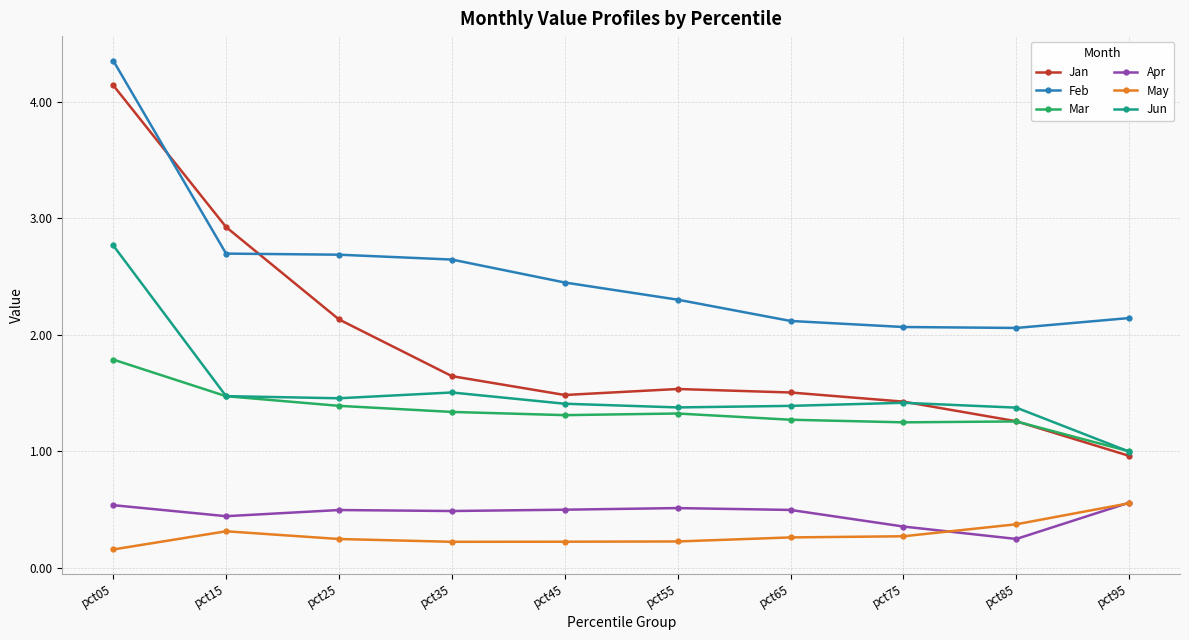

True or false: Mar has a value of 1.4 at pct95.

False